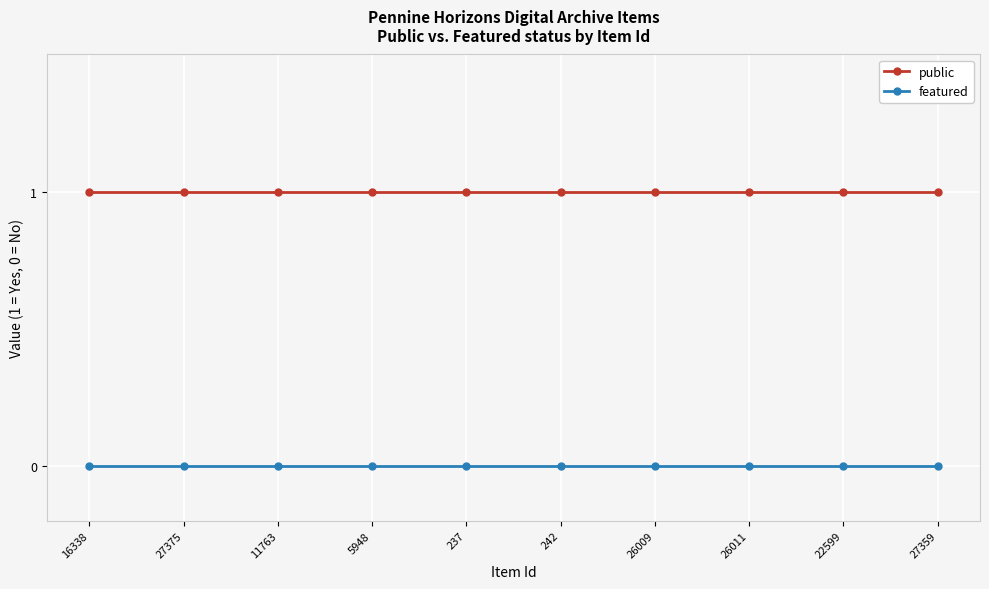

Is the value of featured at 22599 greater than the value of public at 16338?

No